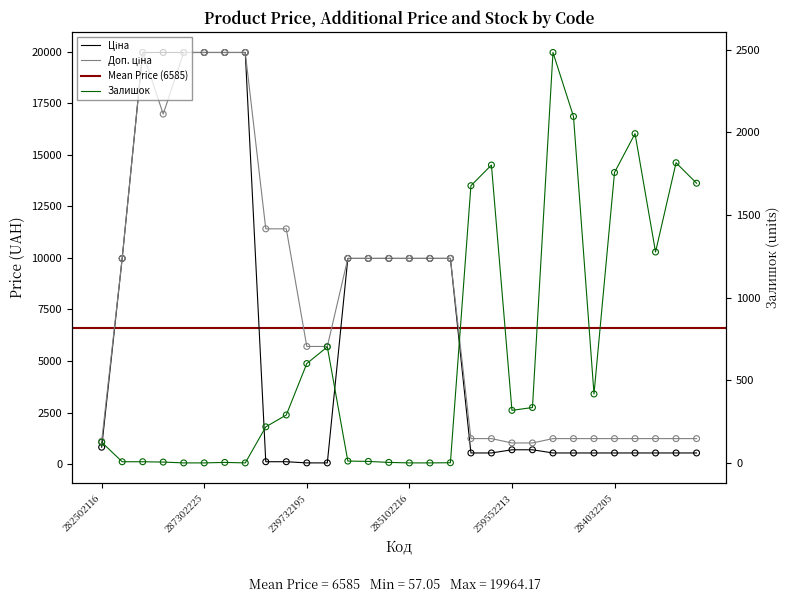

What is the total value across all series at 239772179?

11814.1